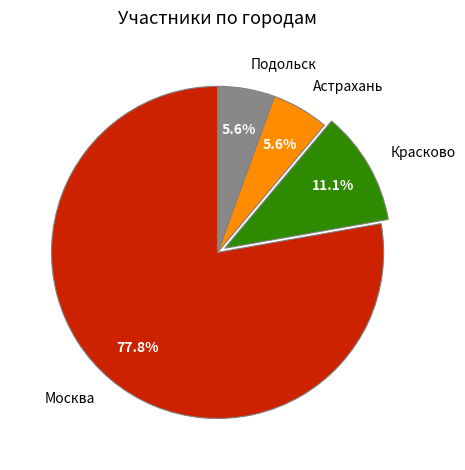

How many segments does this pie chart have?

4